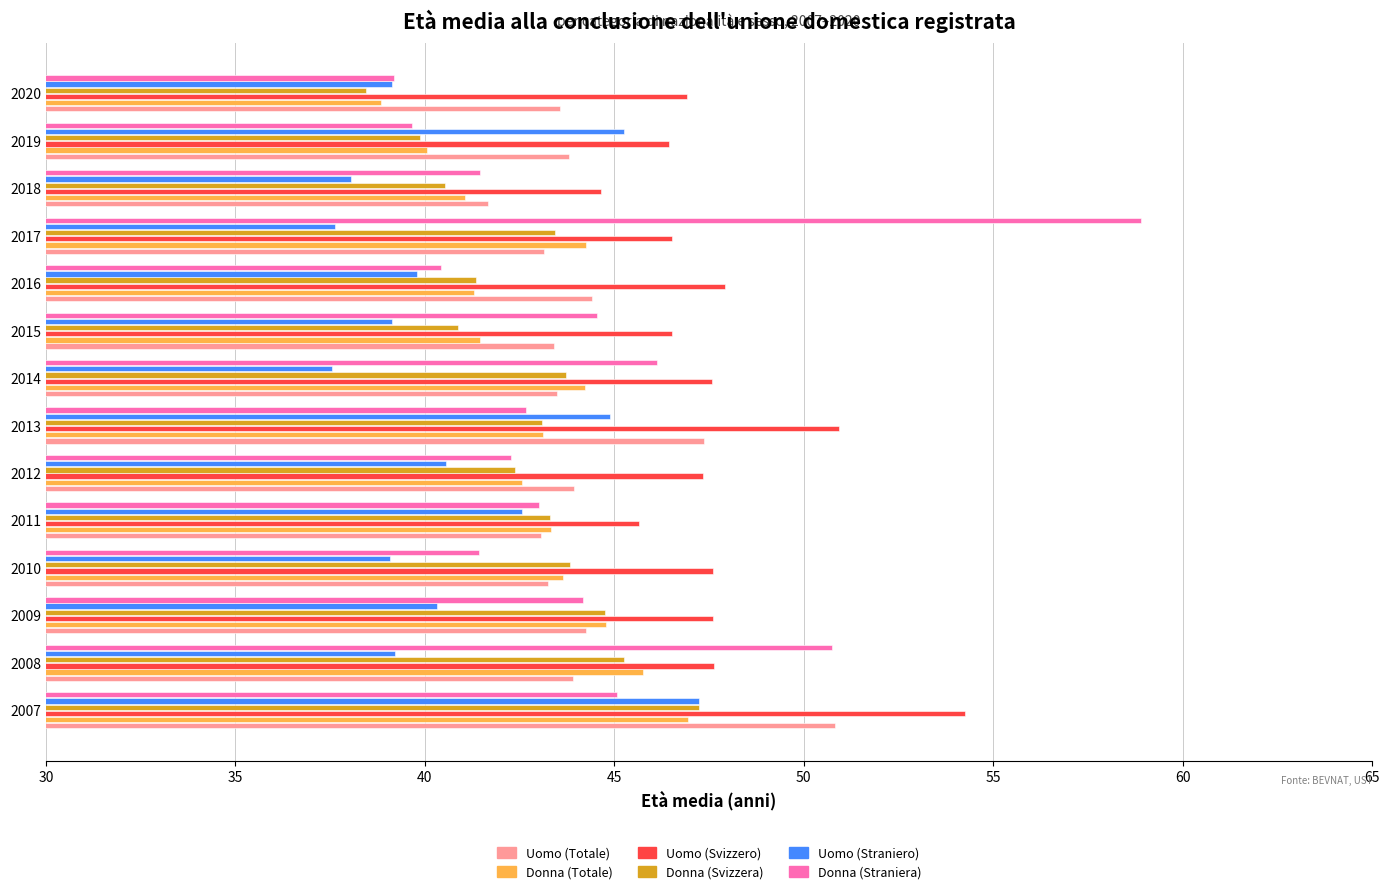

What is the difference between the highest and lowest values at 2013?

8.3